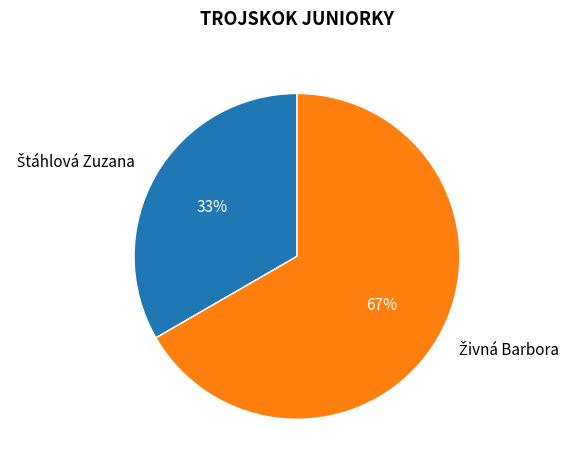

To the nearest percent, what is the average slice percentage?

50%